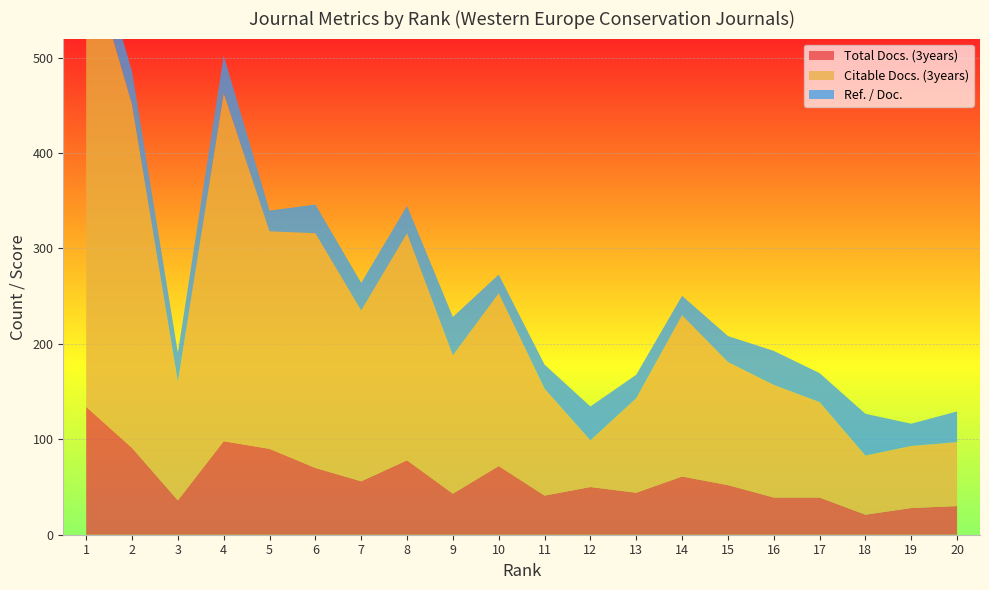

Reading right to left, transcribe all the data shown in this chart.

Total Docs. (3years): 30.0	28.0	21.0	39.0	39.0	52.0	61.0	44.0	50.0	41.0	72.0	43.0	78.0	56.0	70.0	90.0	98.0	36.0	91.0	134.0
Citable Docs. (3years): 67.0	65.0	62.0	100.0	118.0	129.0	169.0	99.0	49.0	112.0	181.0	145.0	238.0	179.0	246.0	228.0	365.0	124.0	360.0	483.0
Ref. / Doc.: 32.2	23.3	43.8	30.4	35.7	27.2	20.4	24.6	35.4	25.3	19.6	40.2	28.7	28.9	30.1	21.7	39.2	30.7	34.4	33.8